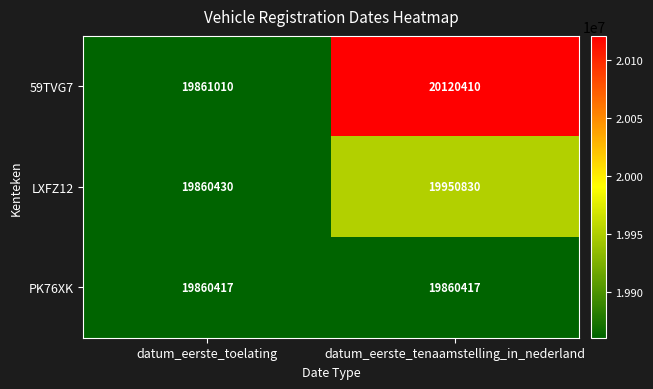

Is it true that LXFZ12 equals 19950830 at datum_eerste_tenaamstelling_in_nederland?

True